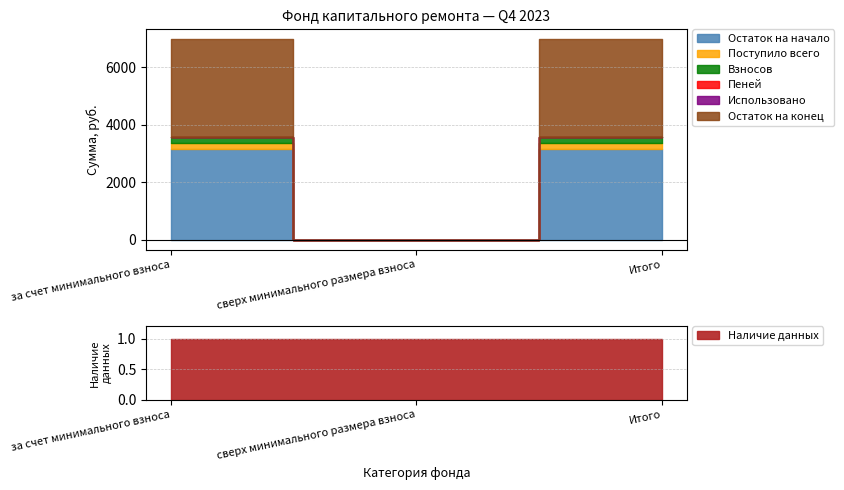

Which series has the largest total across all categories?

Остаток на конец